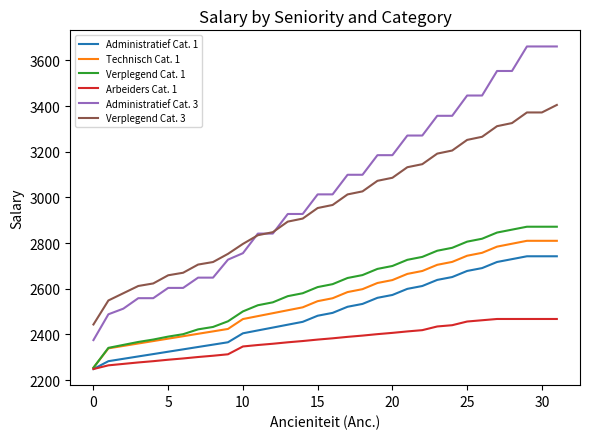

Which series has the largest total across all categories?

Administratief Cat. 3